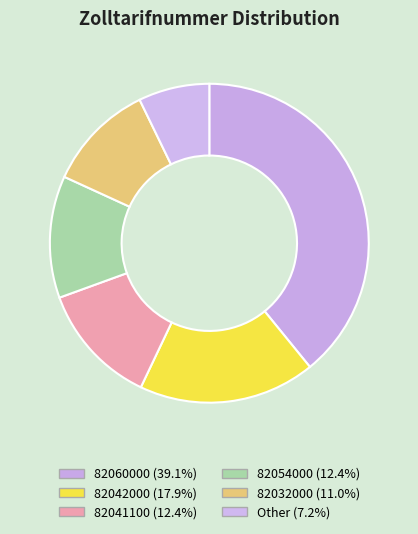

How many segments does this pie chart have?

6